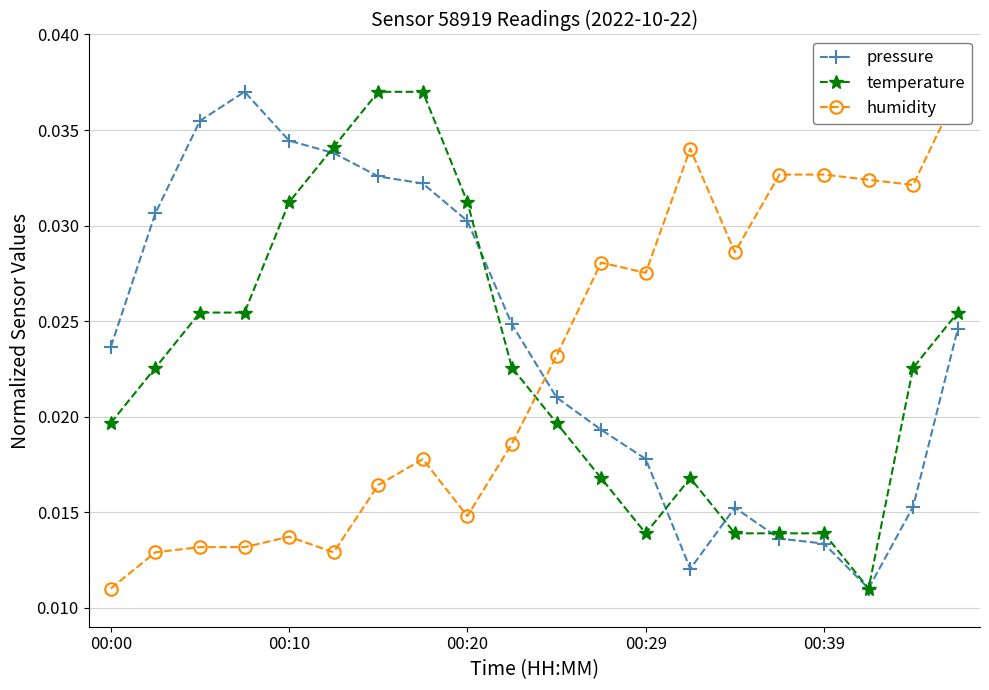

What is the total value across all series at 00:00?

0.1